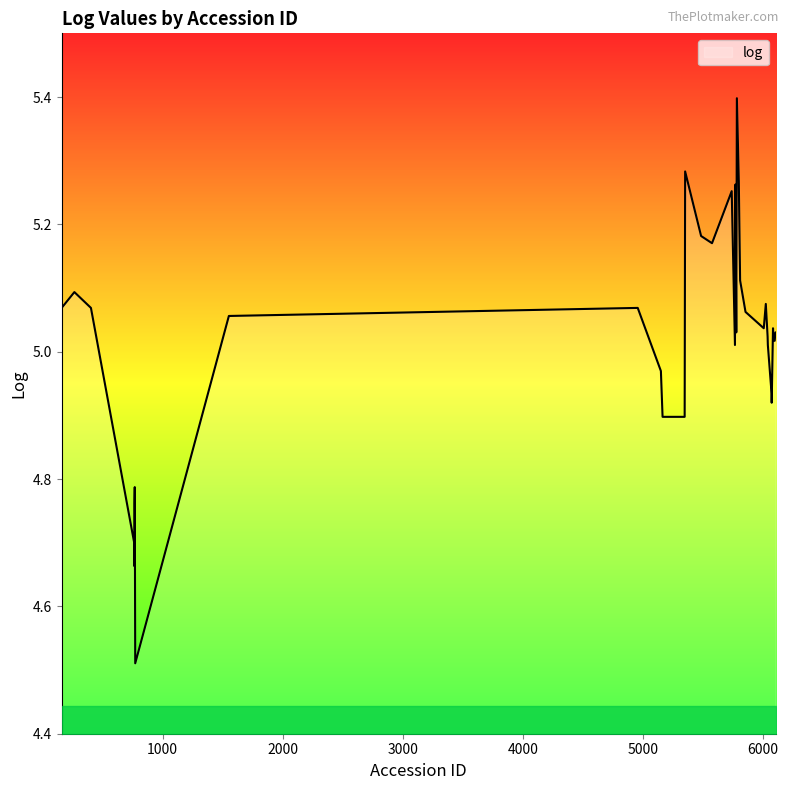

What is the minimum value shown in the chart?

4.5